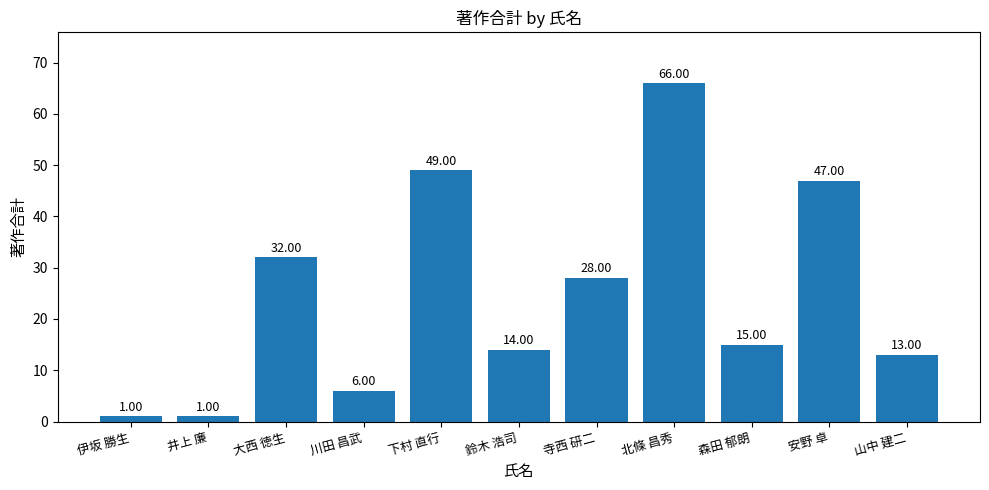

What is the minimum value shown in the chart?

1